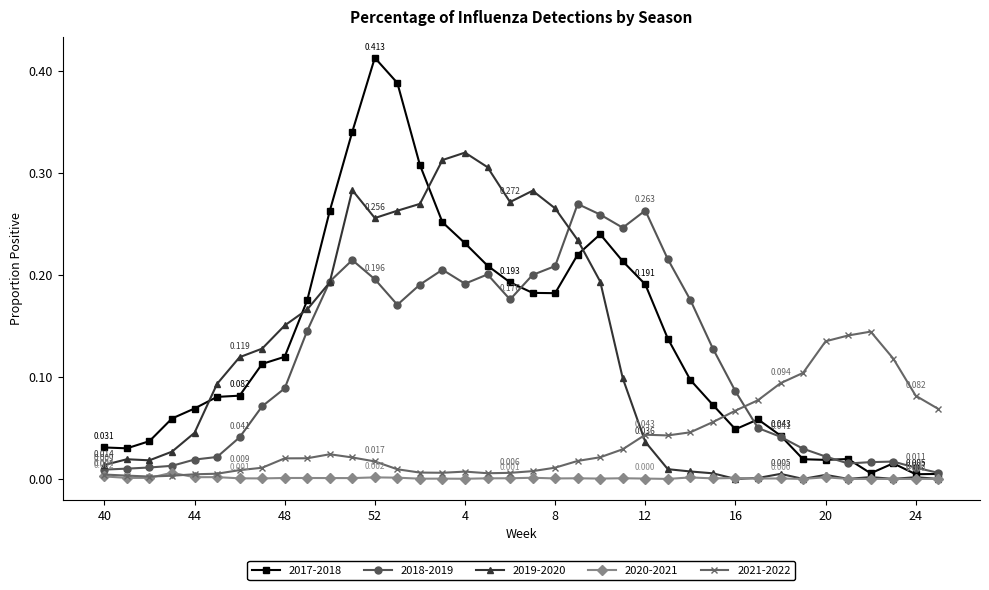

True or false: 2021-2022 has more than 2 points higher than both neighbors.

True